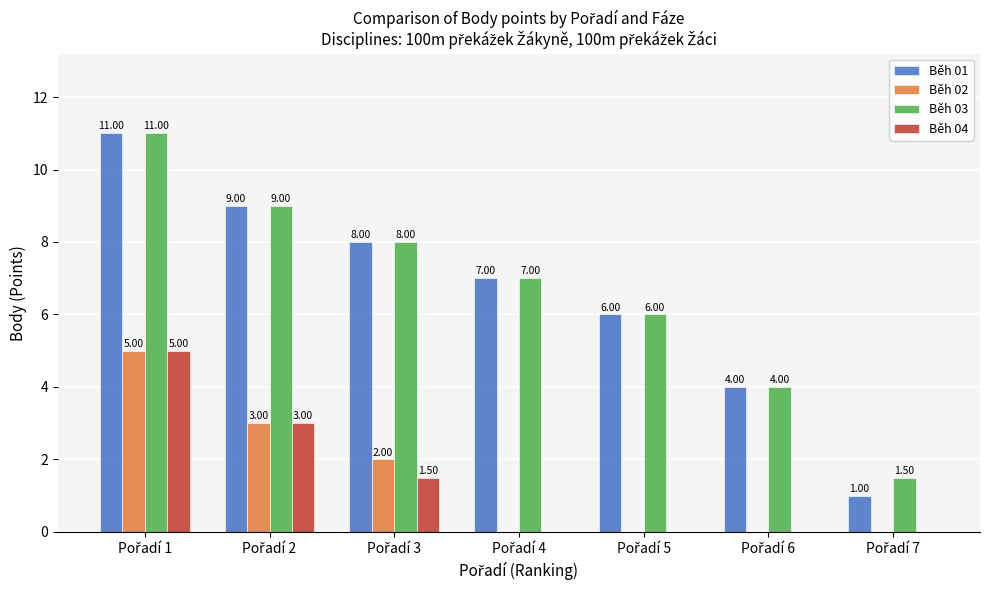

What is the sum of all Běh 01 values?

46.0